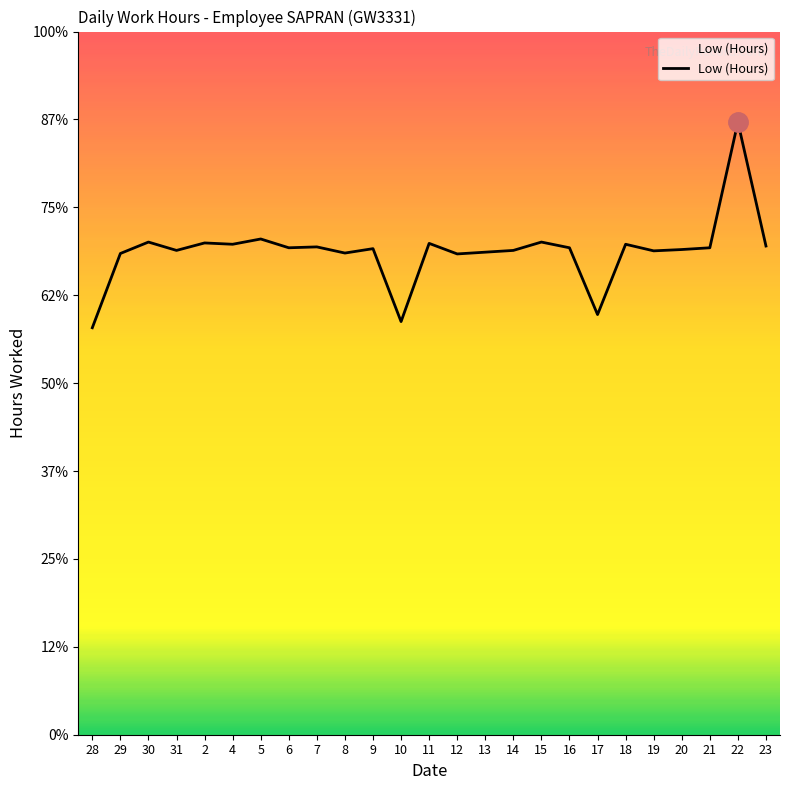

The chart shows a value of 10.9 at 29. True or false?

True